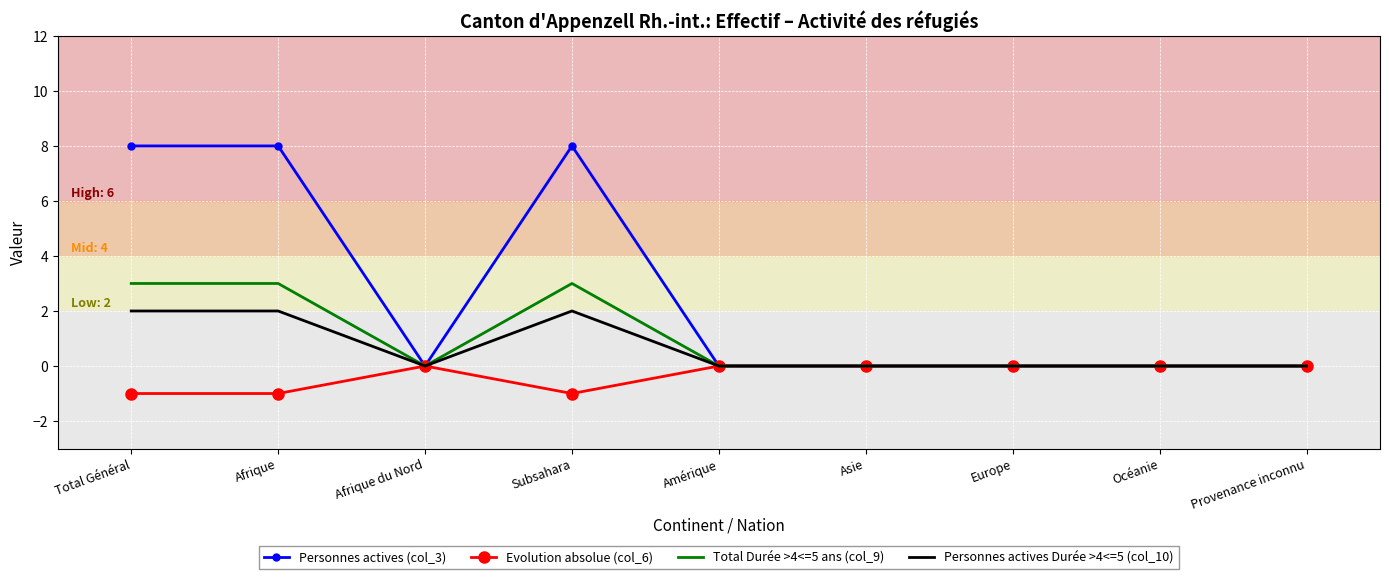

How many categories are shown in the chart?

9